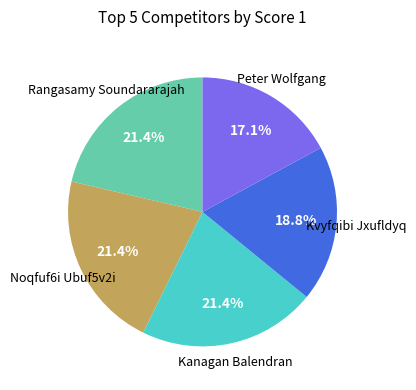

Does any single category account for the majority?

No